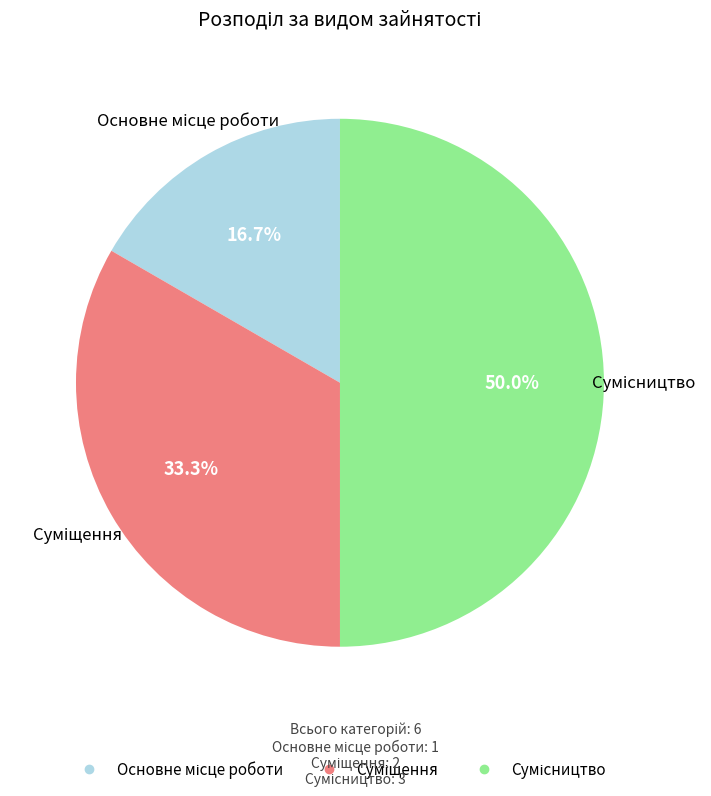

To the nearest percent, what percentage of the pie is Основне місце роботи?

17%